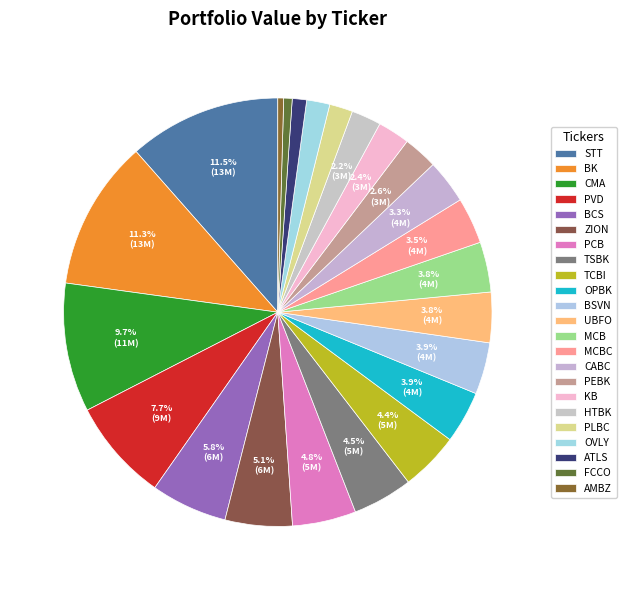

How many segments does this pie chart have?

23